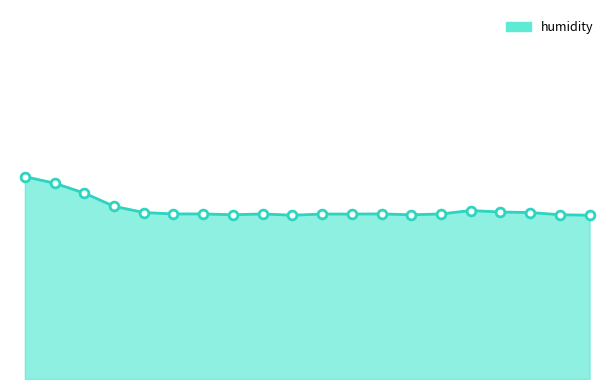

Does the chart have visible grid lines?

No